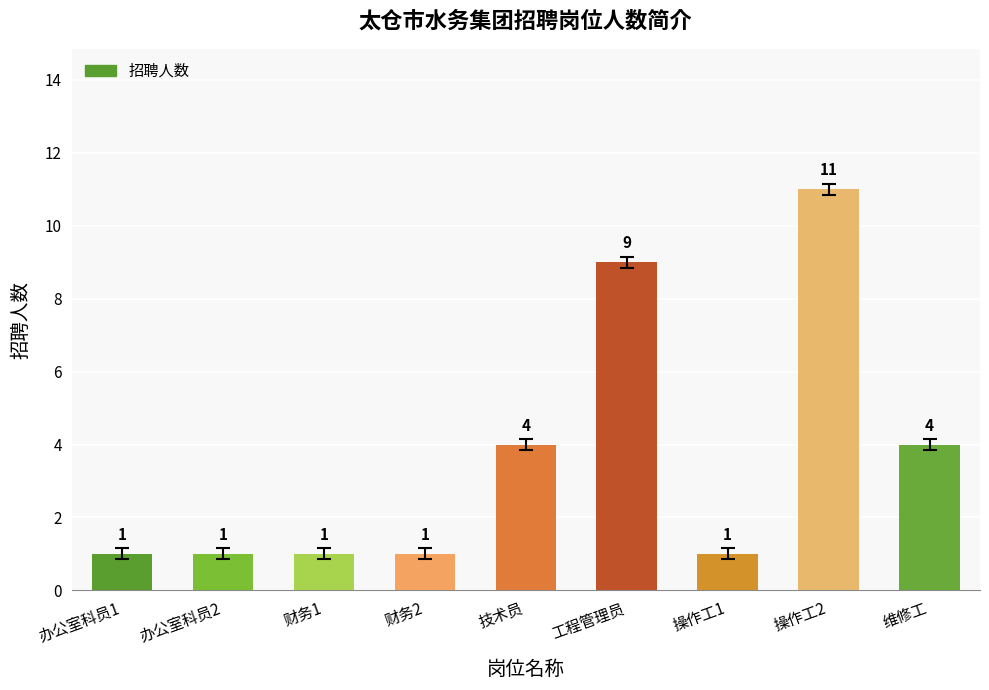

What is the smallest value displayed?

1